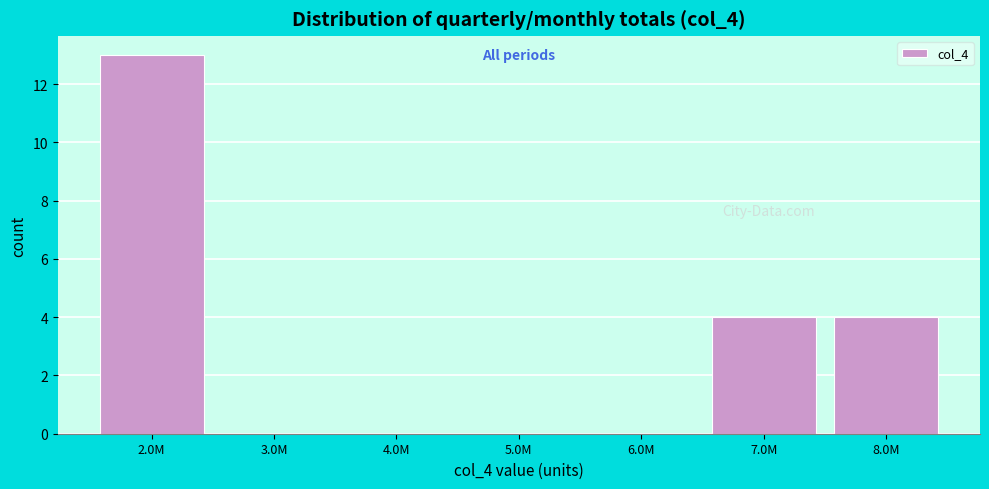

Reading left to right, what are all the values shown in this chart?

2.0M=13	3.0M=0	4.0M=0	5.0M=0	6.0M=0	7.0M=4	8.0M=4